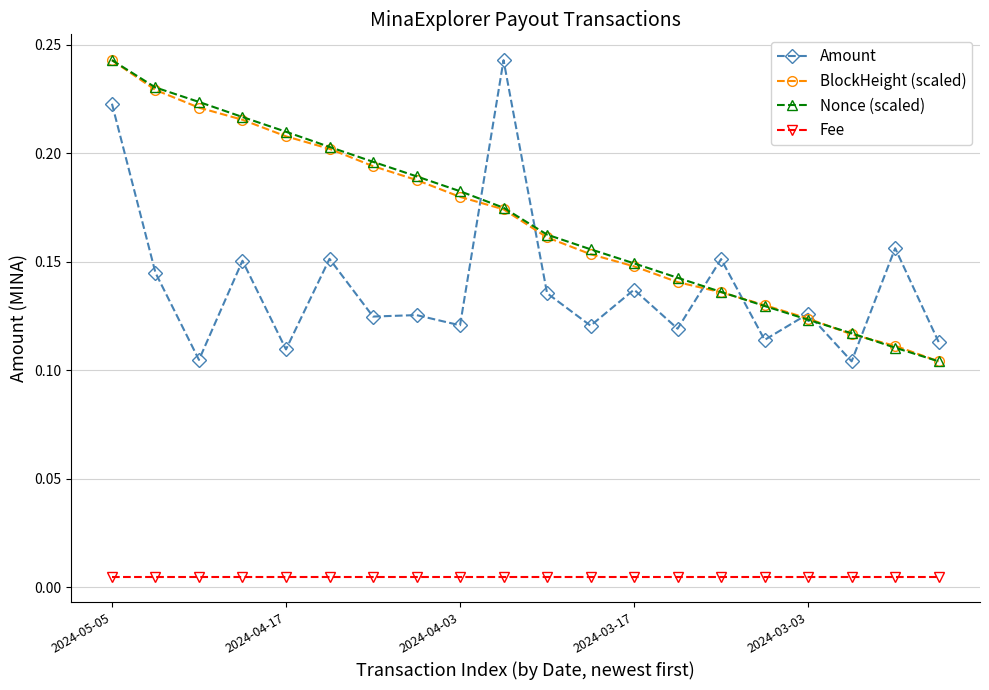

At how many categories does at least one series exceed 0?

20